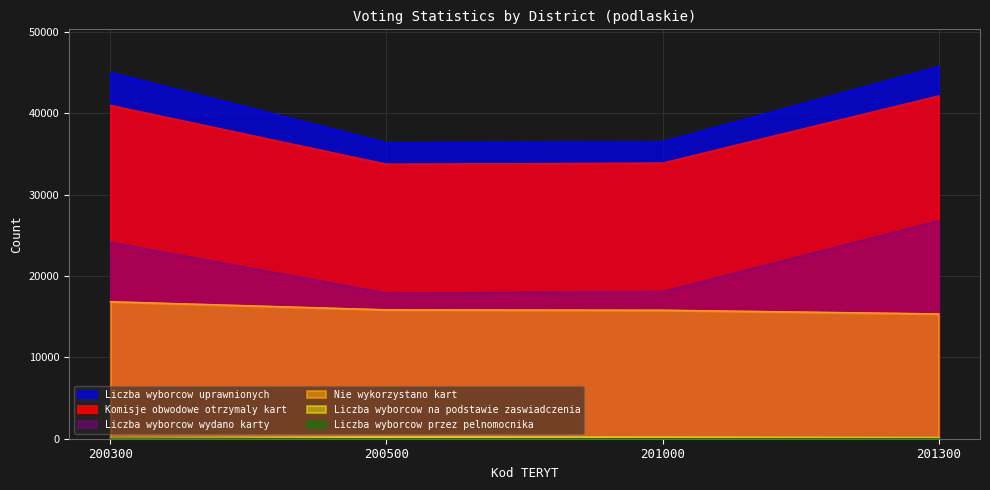

The value of Liczba wyborcow przez pelnomocnika at 201000 is 42. True or false?

True